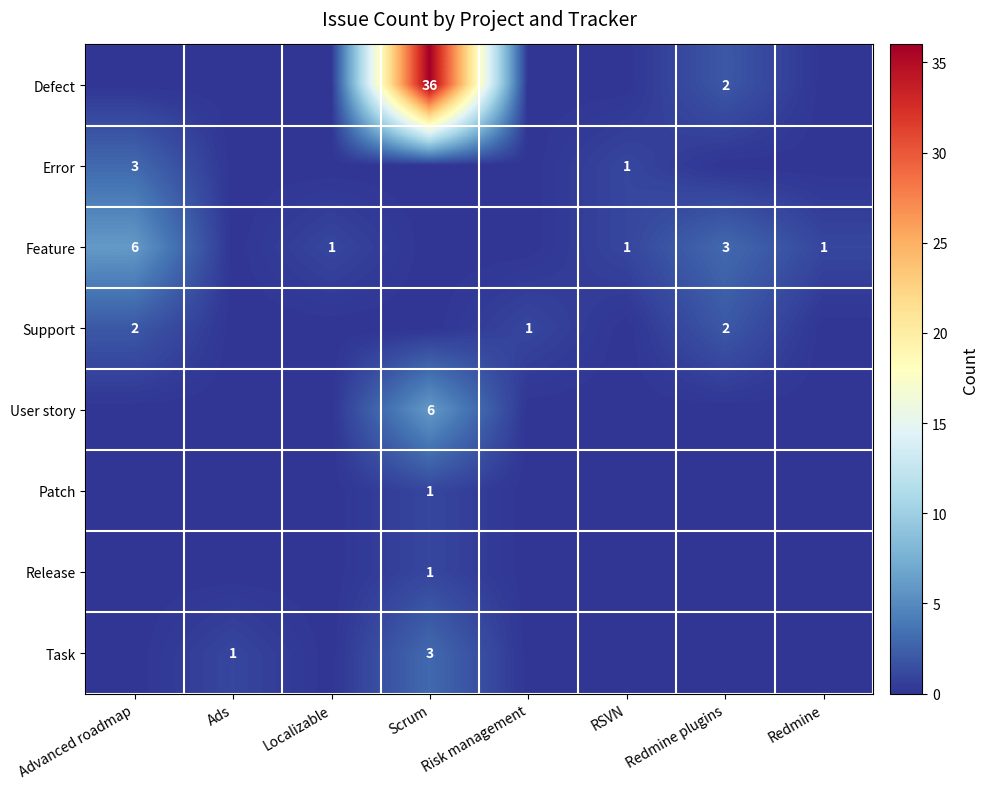

What is the greatest value displayed?

36